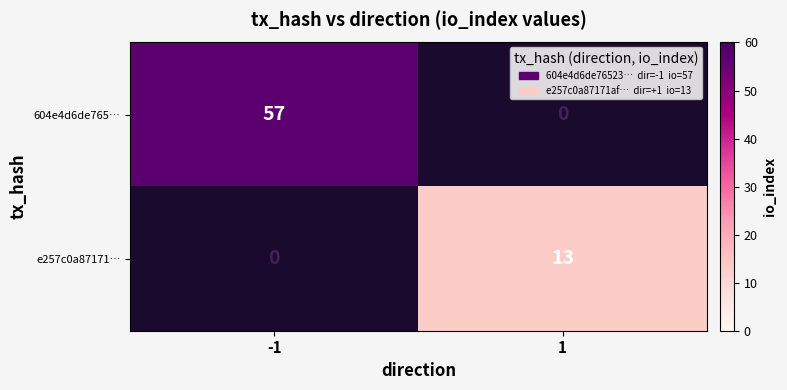

The value of 604e4d6de765… at -1 is 57. True or false?

True